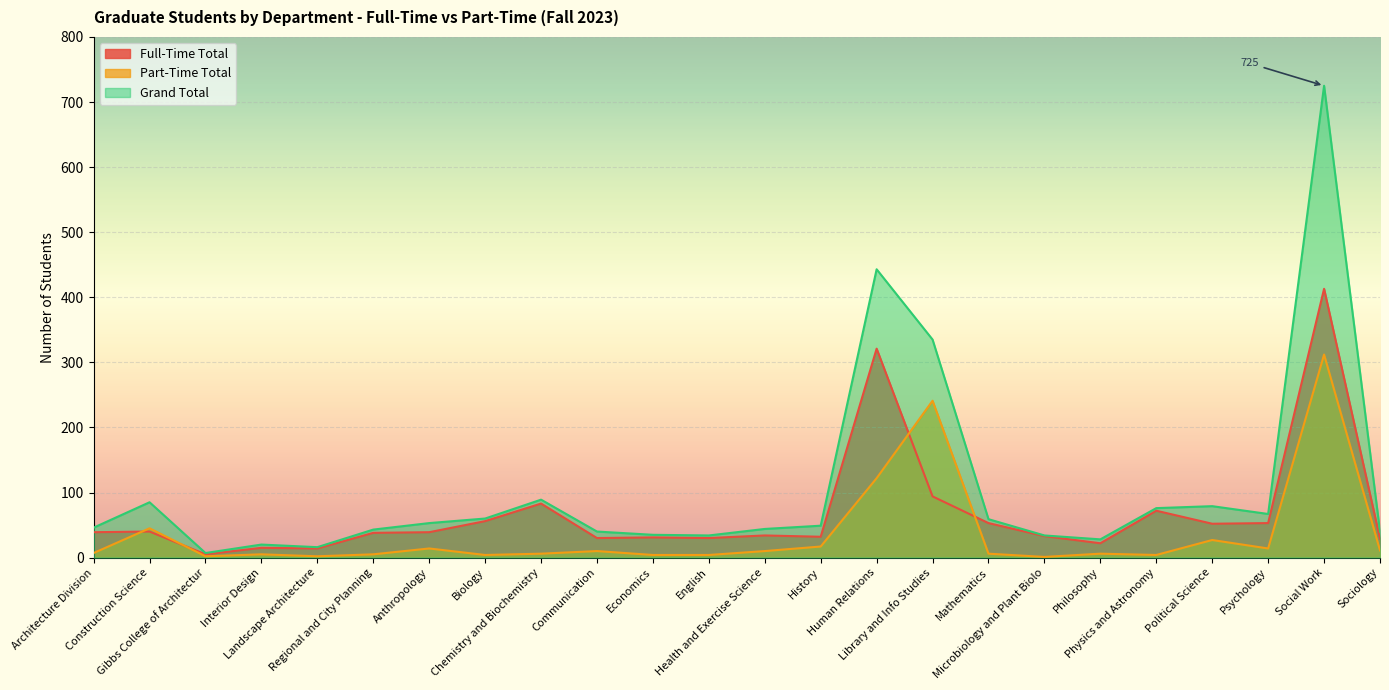

Between which two adjacent categories do Part-Time Total and Full-Time Total first intersect?

Architecture Division and Construction Science